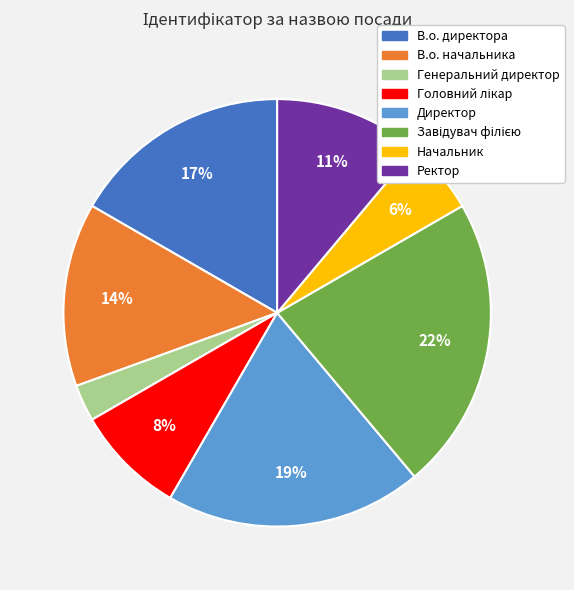

Combined, do В.о. директора and В.о. начальника account for over 50%?

No